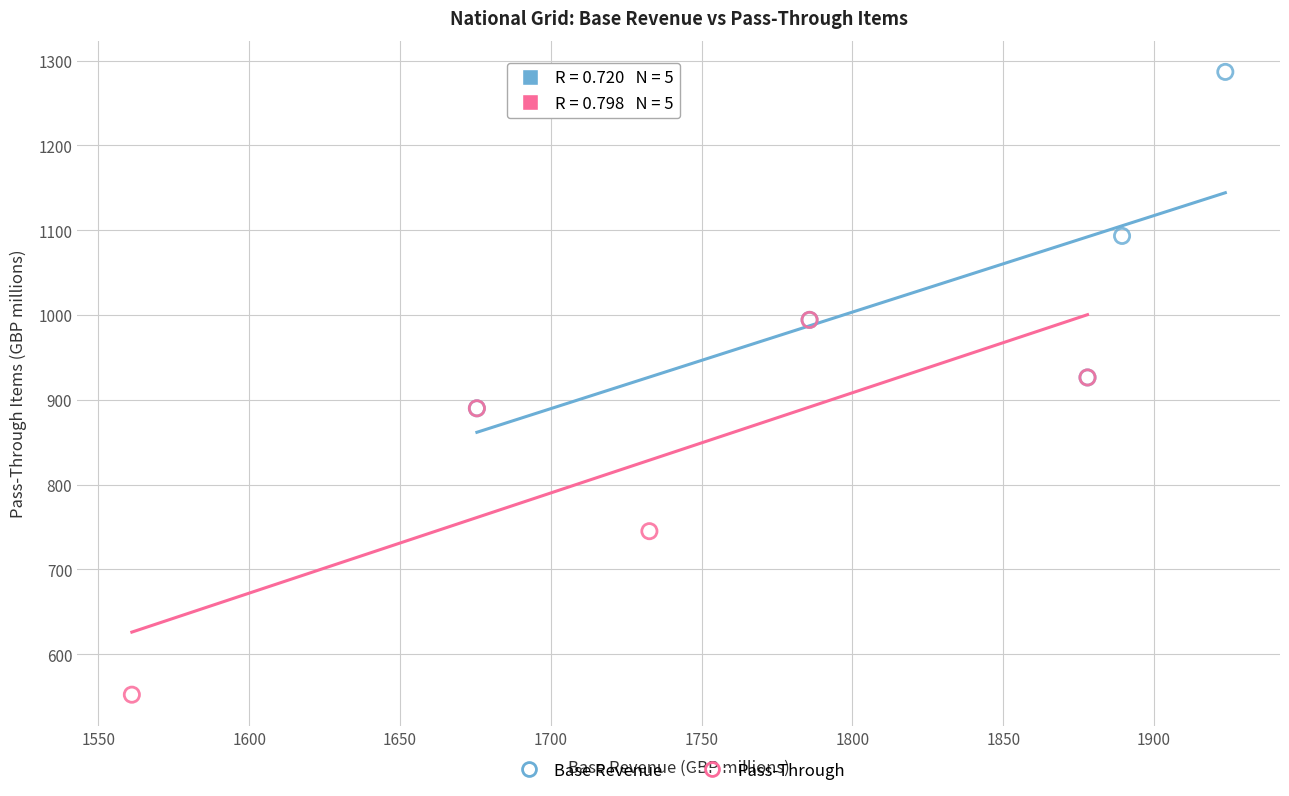

Which series reaches the maximum Y coordinate?

Base Revenue